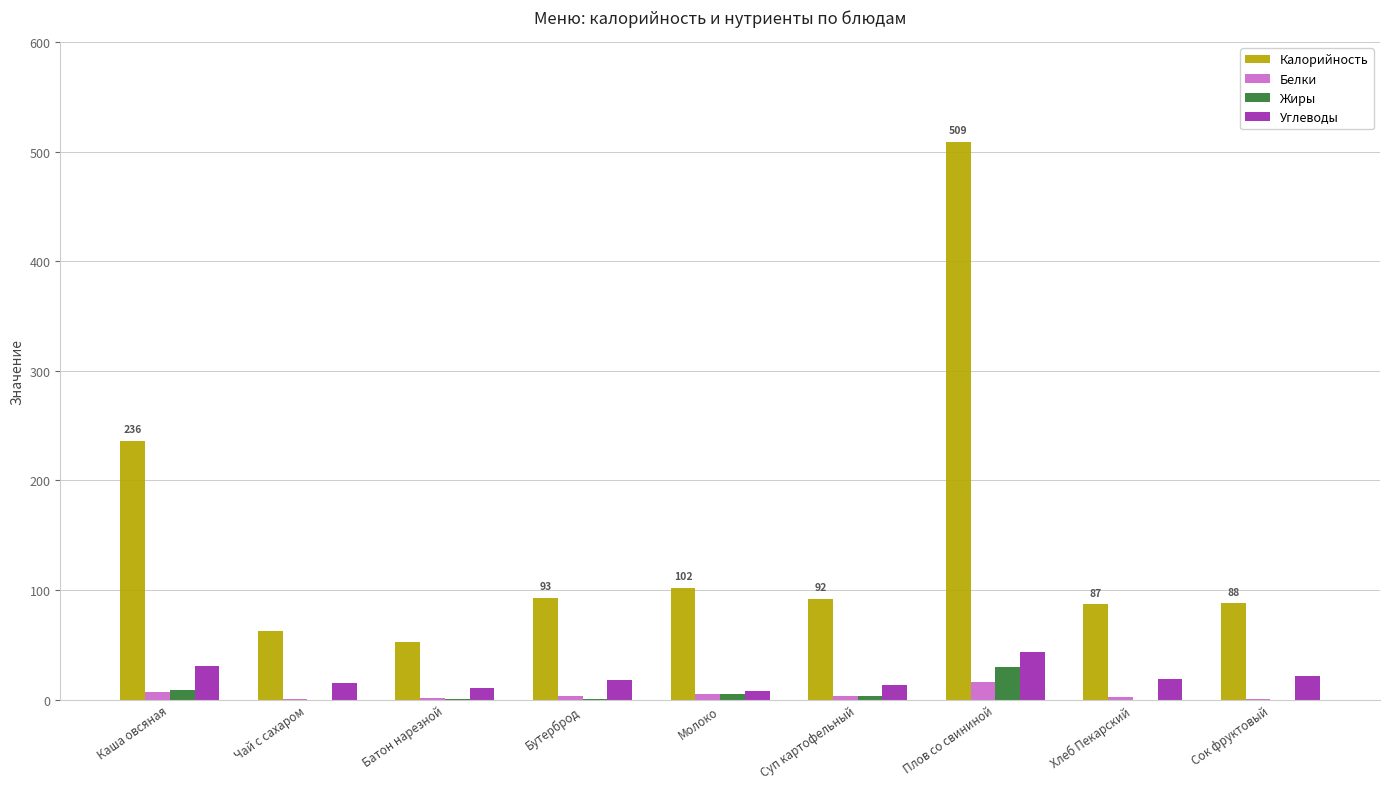

Between Каша овсяная and Плов со свининой, which series saw the biggest shift?

Калорийность